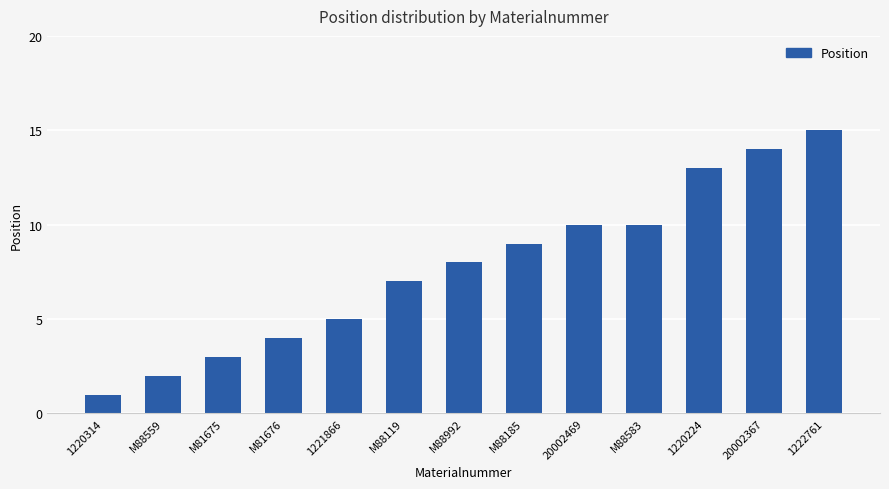

True or false: the data shows 4 at M81676.

True